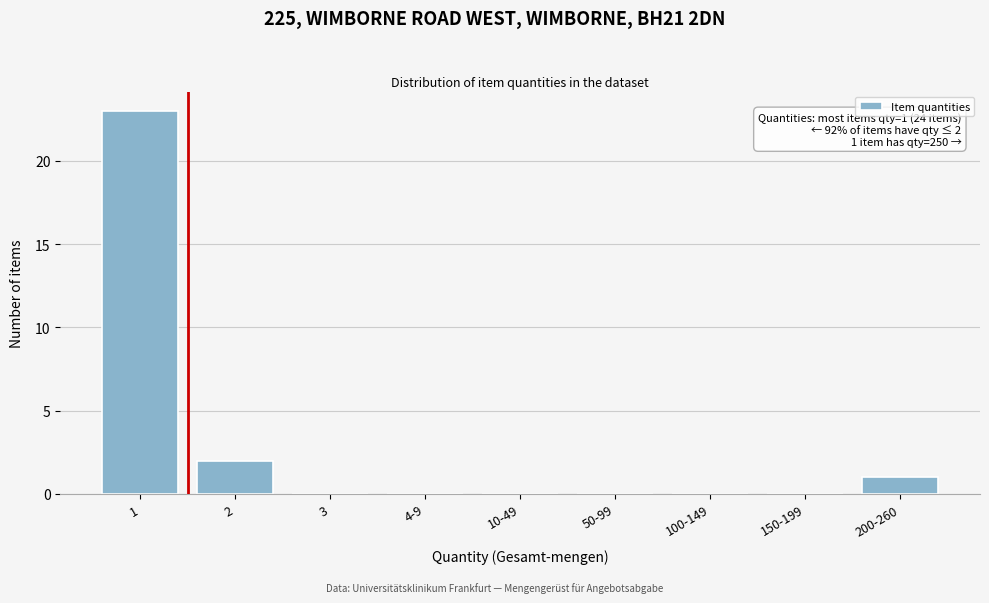

Reading right to left, extract all data points from this chart.

200-260=1	150-199=0	100-149=0	50-99=0	10-49=0	4-9=0	3=0	2=2	1=23